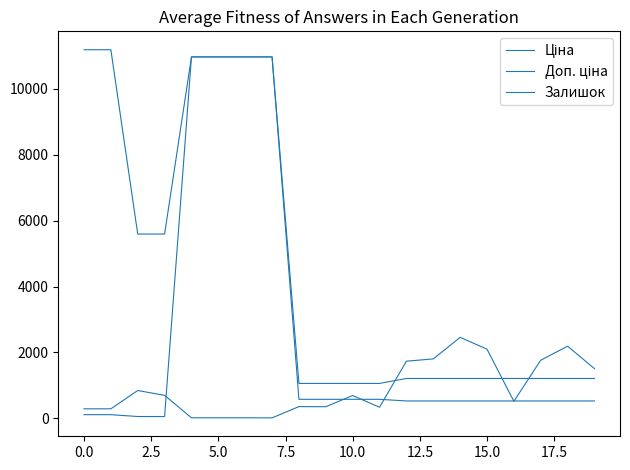

Is this an area chart (filled region under the line)?

No